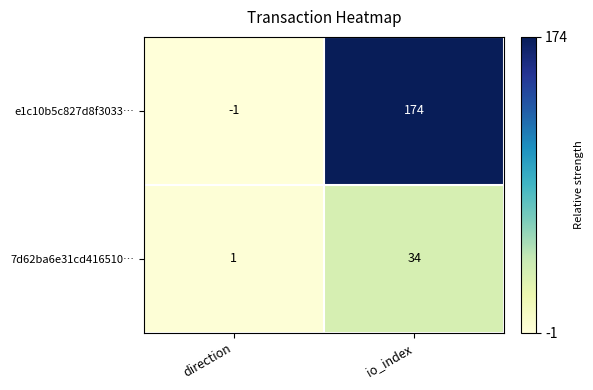

Rank the series at io_index from highest to lowest value.

e1c10b5c827d8f3033…, 7d62ba6e31cd416510…